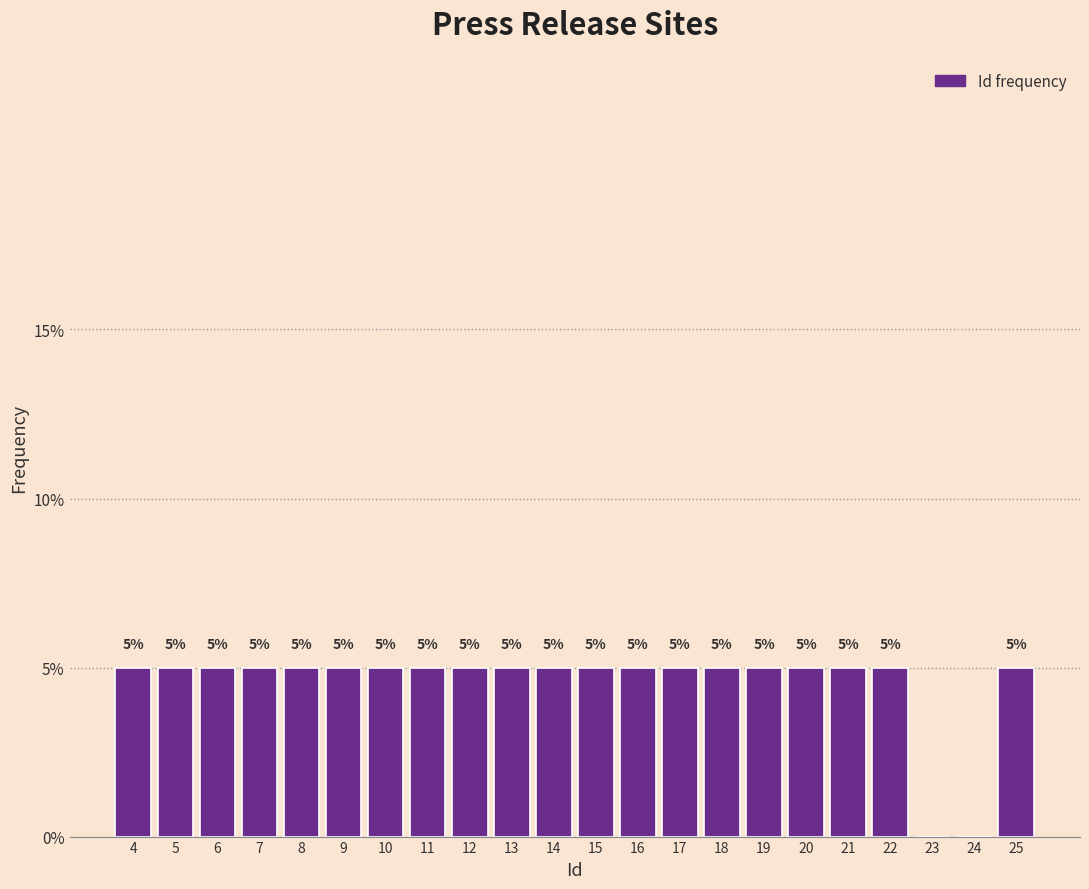

Reading left to right, list all the values displayed in this chart.

4=5	5=5	6=5	7=5	8=5	9=5	10=5	11=5	12=5	13=5	14=5	15=5	16=5	17=5	18=5	19=5	20=5	21=5	22=5	23=0	24=0	25=5